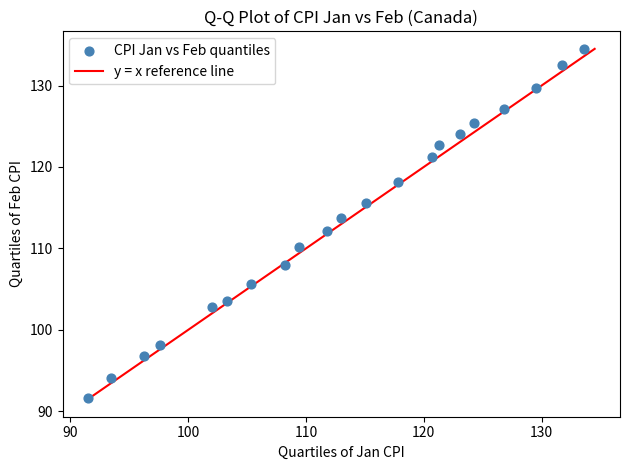

What is the range of Y values (max minus min)?

42.9